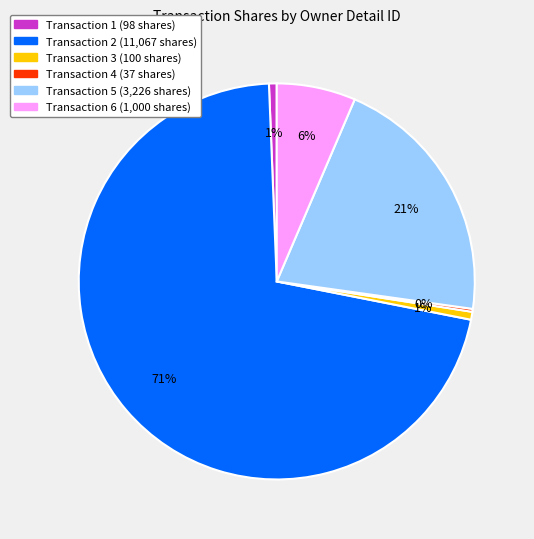

Does any single category account for the majority?

Yes